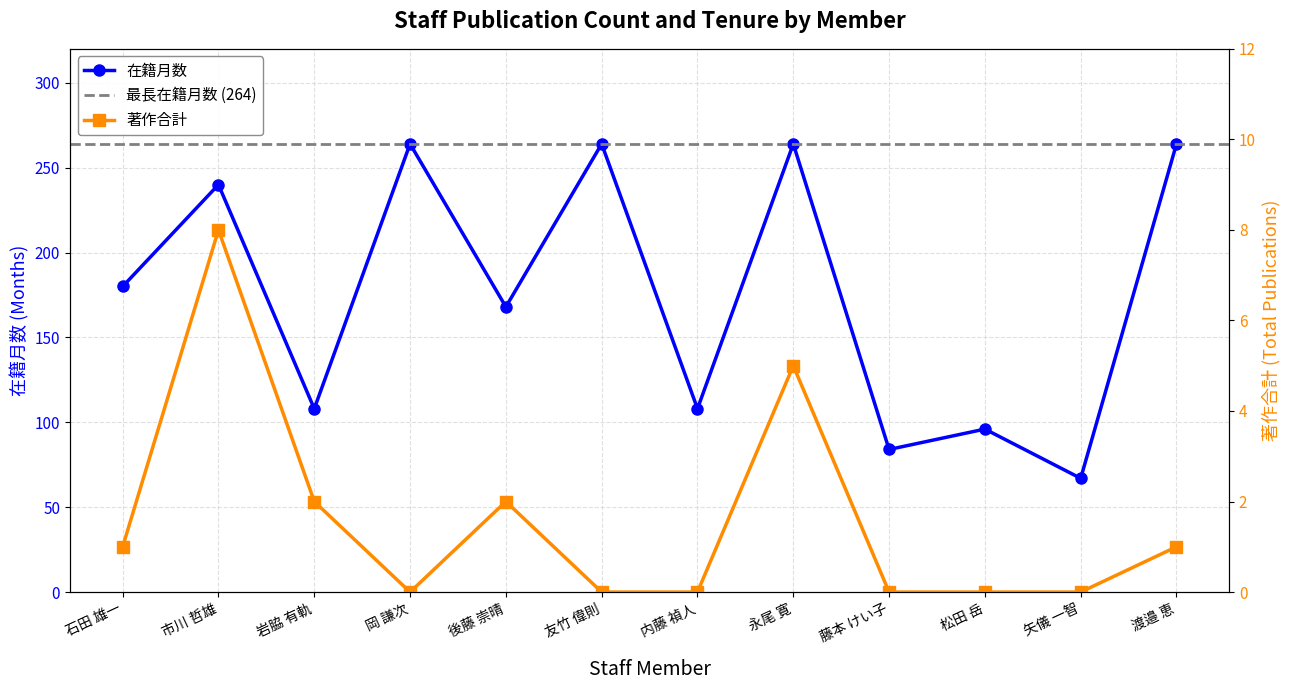

What is the label of the 8th point from the left?

永尾 寛